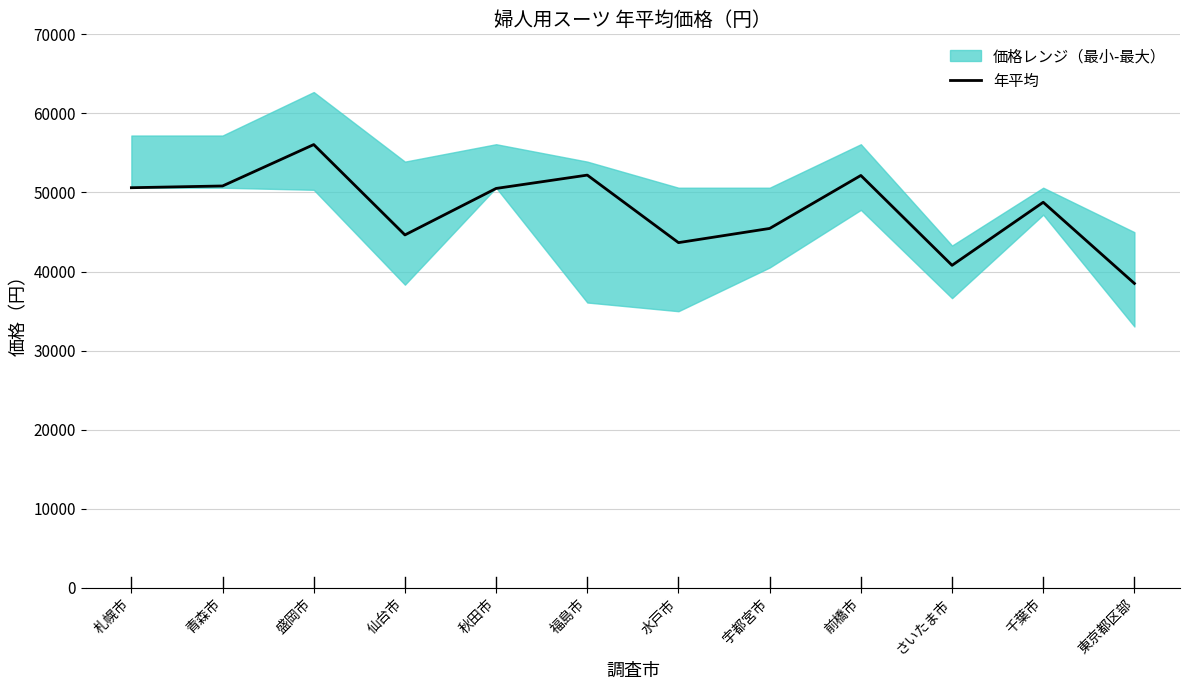

What is the change in value from 秋田市 to 水戸市?

-6854